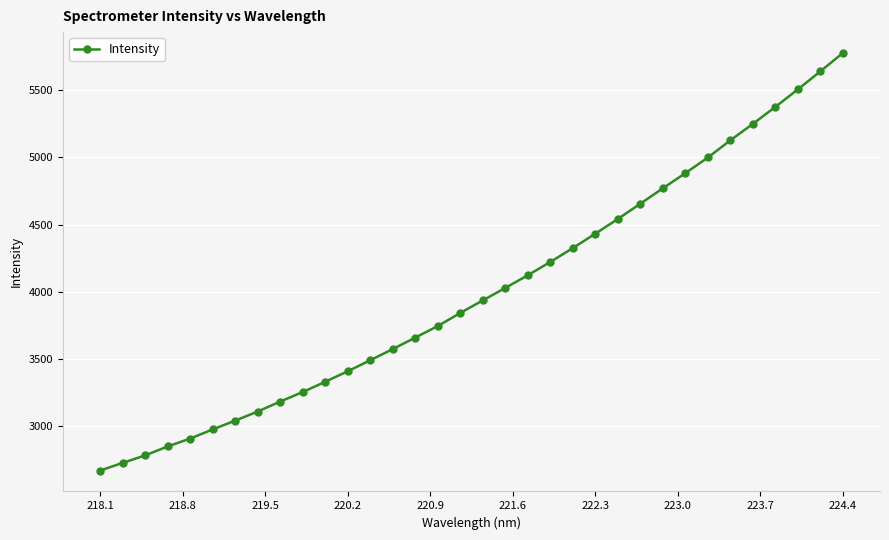

What is the value of the 4th point from the left?

2849.2